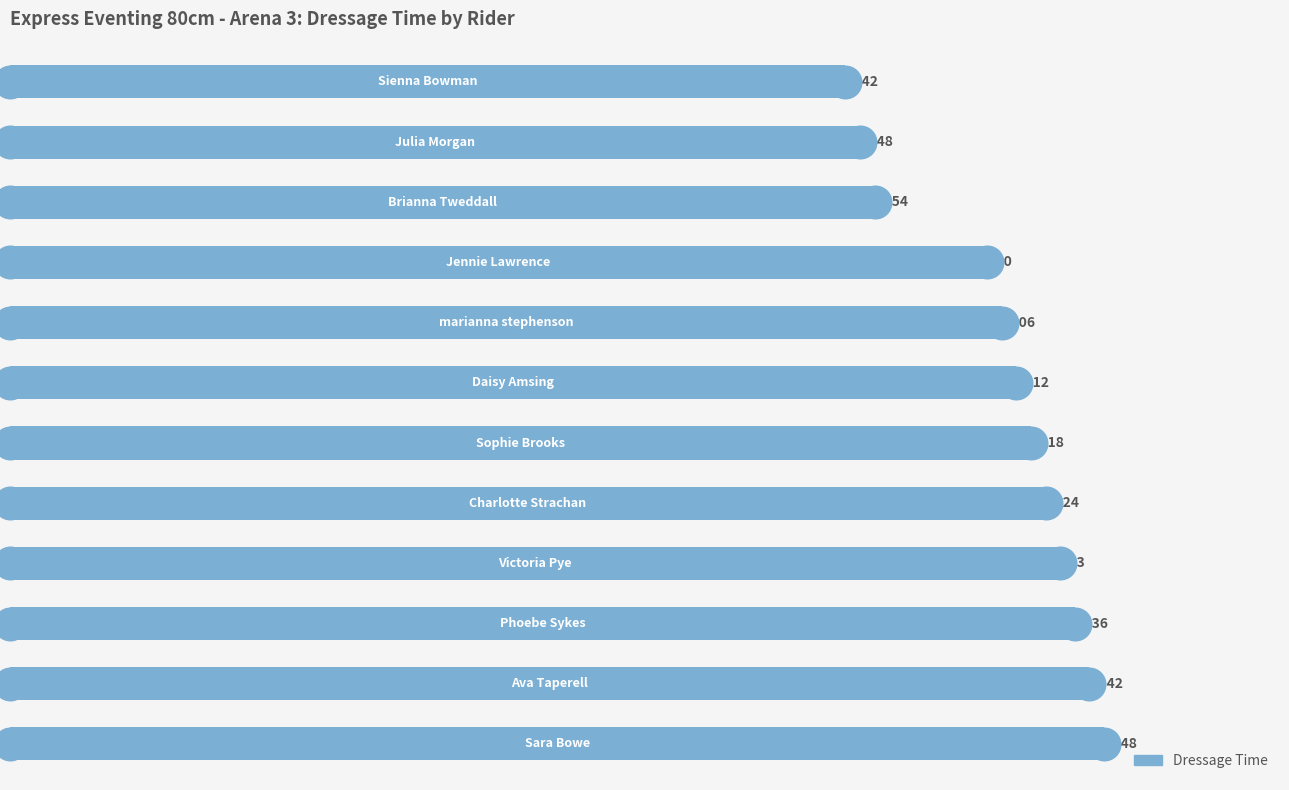

What is the change in value from 0 to 6?

+0.8